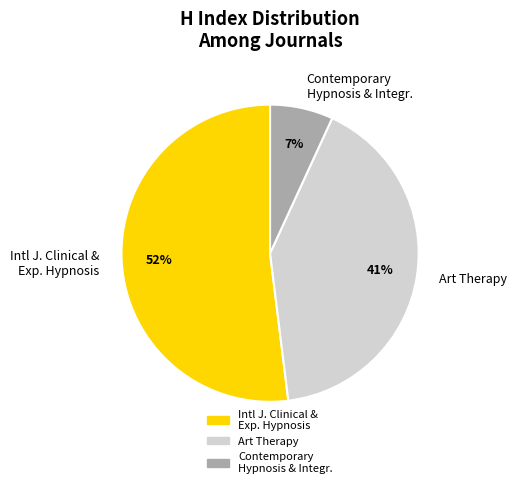

Is there any slice that represents more than half of the pie?

Yes